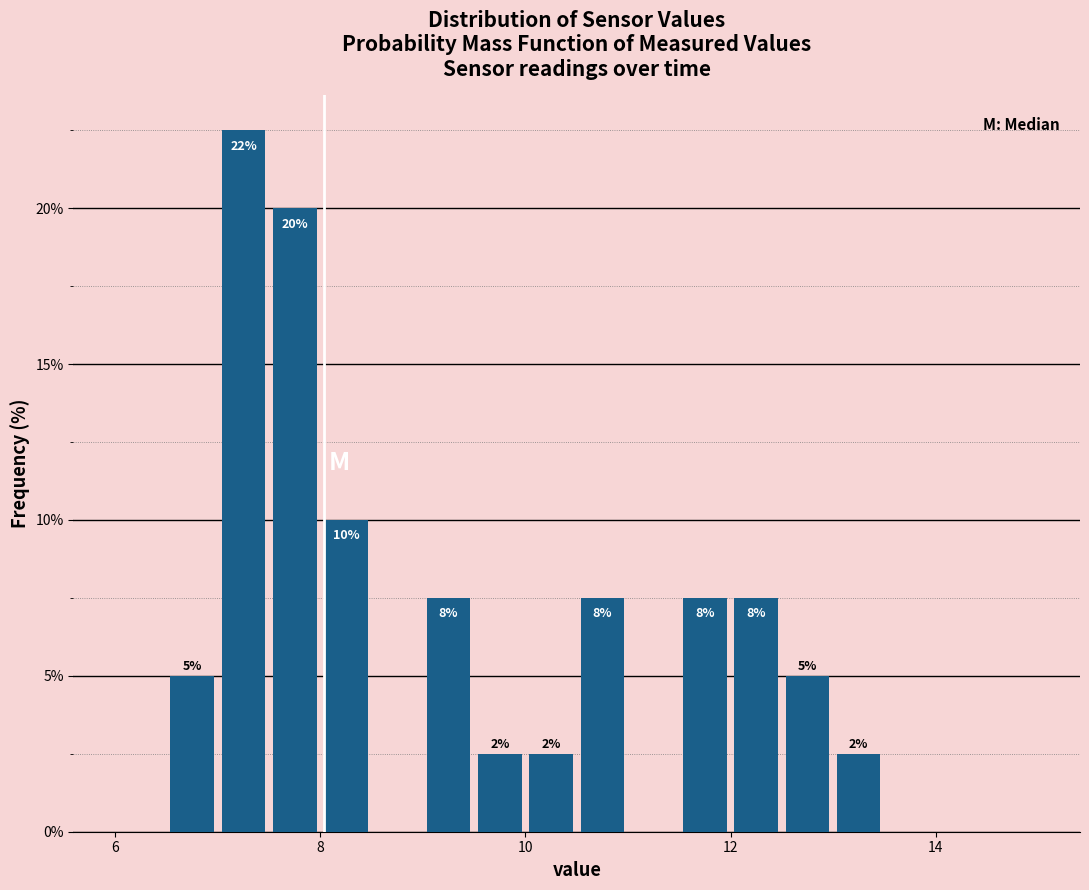

Around what value on the x-axis is the tallest bar? Give the approximate position of its centre, as read against the axis.

7.2